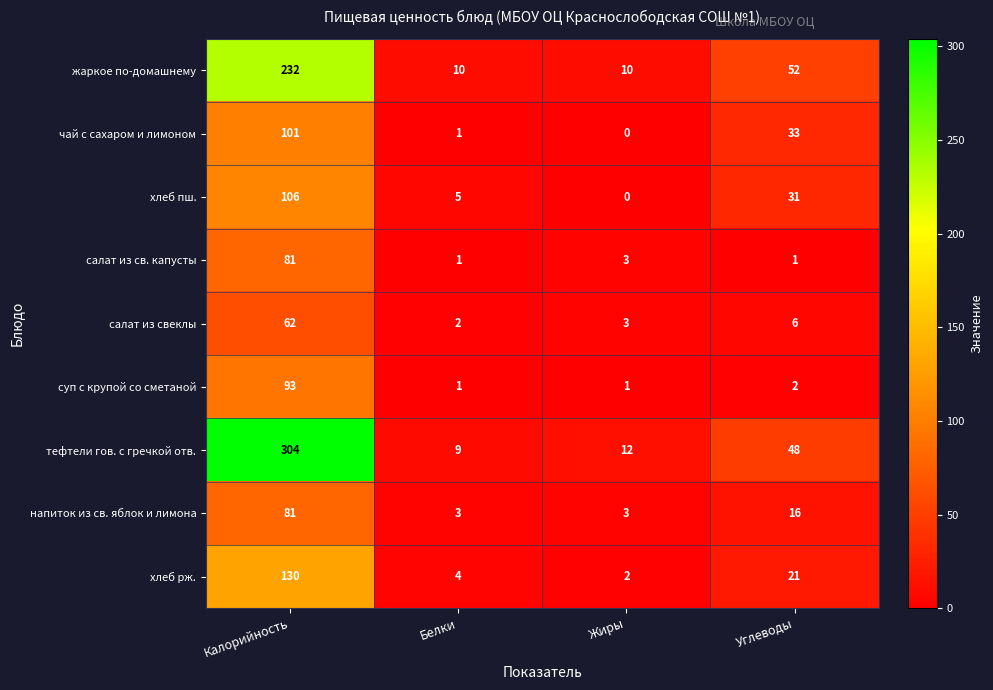

How many values in the напиток из св. яблок и лимона series are below 16?

2